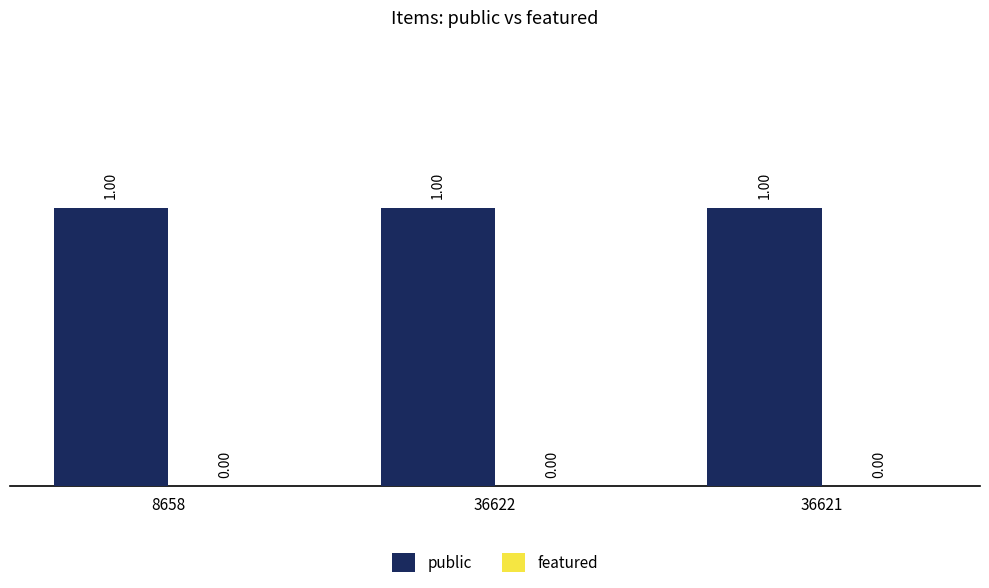

Which category has the lowest value in the public series?

8658